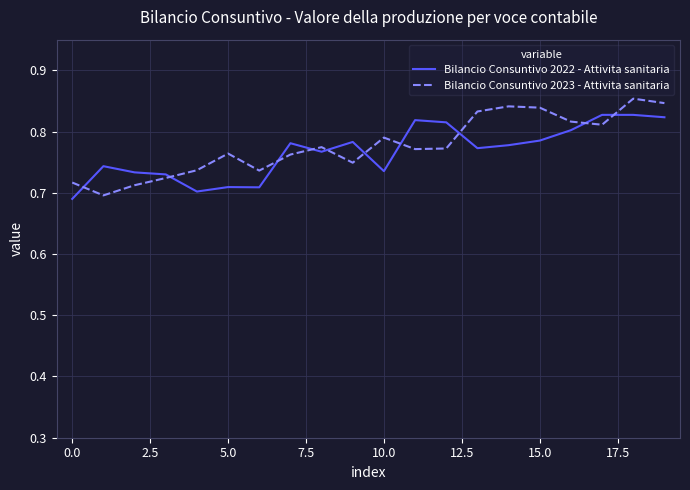

List the series in order of their peak value, lowest first.

Bilancio Consuntivo 2022 - Attivita sanitaria, Bilancio Consuntivo 2023 - Attivita sanitaria